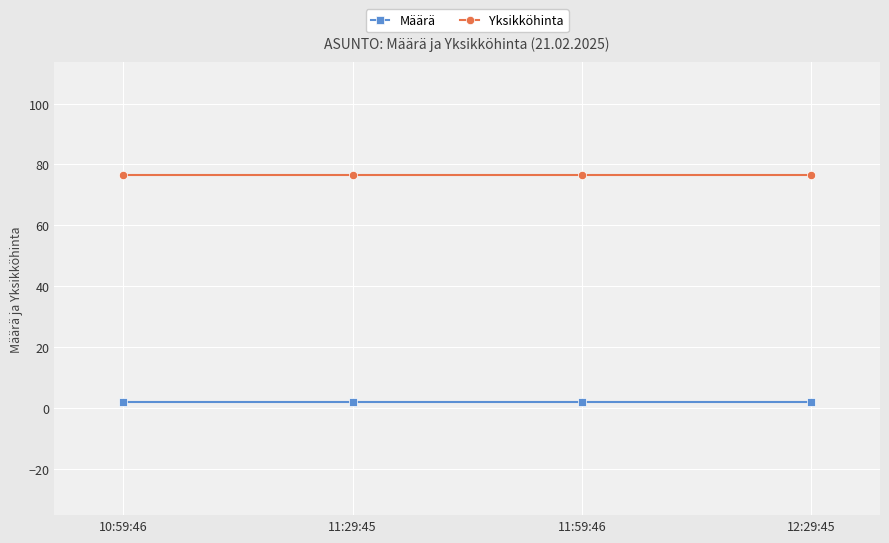

True or false: Yksikköhinta and Määrä cross at least once.

False